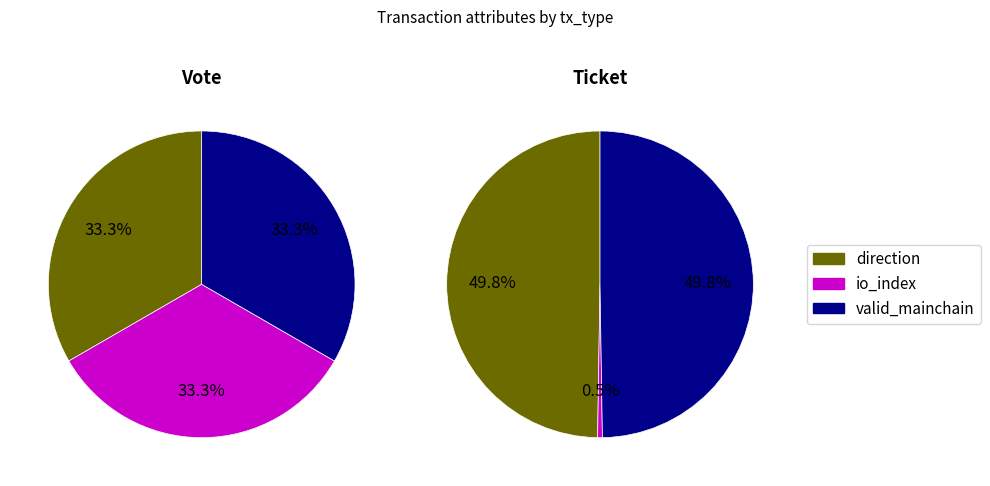

Which category has the smallest portion of the pie?

io_index=0 (Ticket)